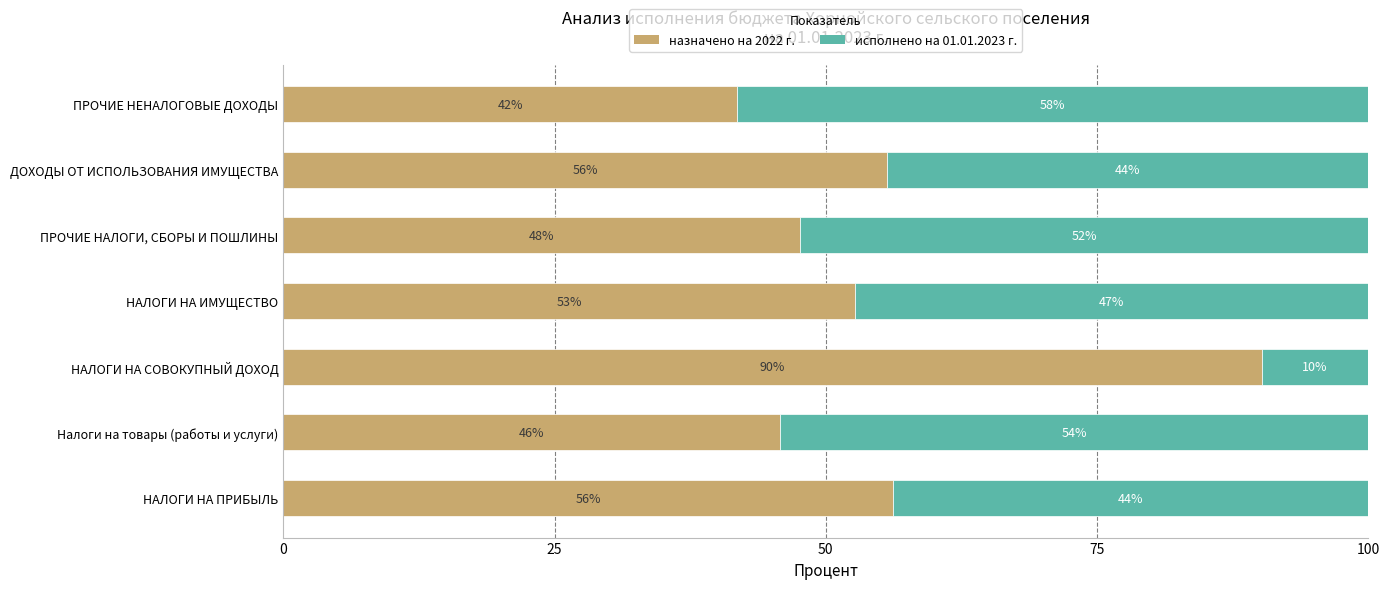

Is it true that назначено на 2022 г. equals 159.4 at НАЛОГИ НА СОВОКУПНЫЙ ДОХОД?

False